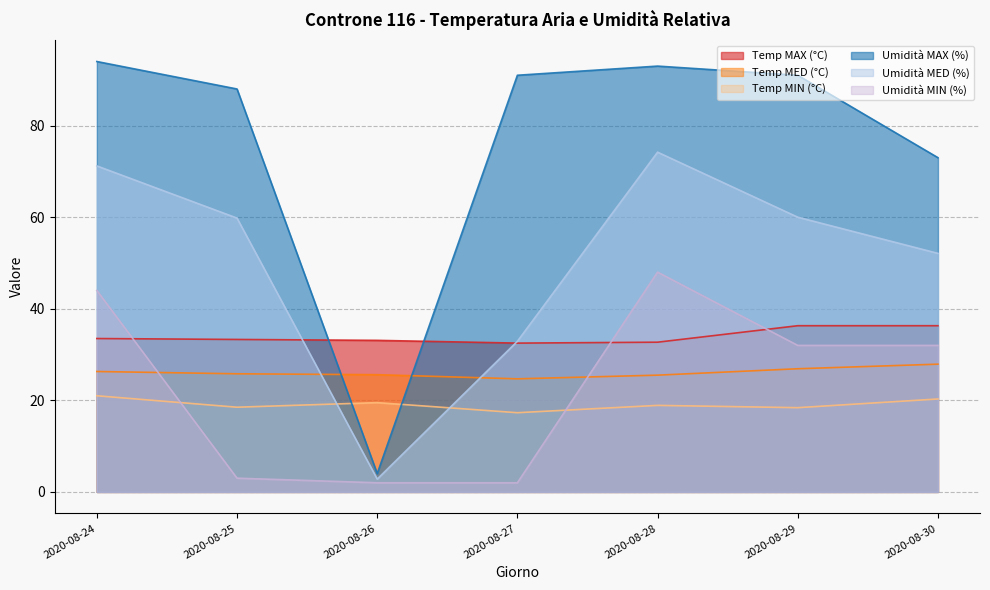

Reading left to right, extract all data points from this chart.

Temp MAX (°C): 33.5	33.3	33.1	32.5	32.7	36.3	36.3
Temp MED (°C): 26.3	25.8	25.6	24.7	25.5	26.9	27.9
Temp MIN (°C): 21.0	18.5	19.5	17.3	18.9	18.4	20.3
Umidità MAX (%): 94.0	88.0	4.0	91.0	93.0	91.0	73.0
Umidità MED (%): 71.2	59.8	2.8	32.9	74.2	60.0	52.1
Umidità MIN (%): 44.0	3.0	2.0	2.0	48.0	32.0	32.0